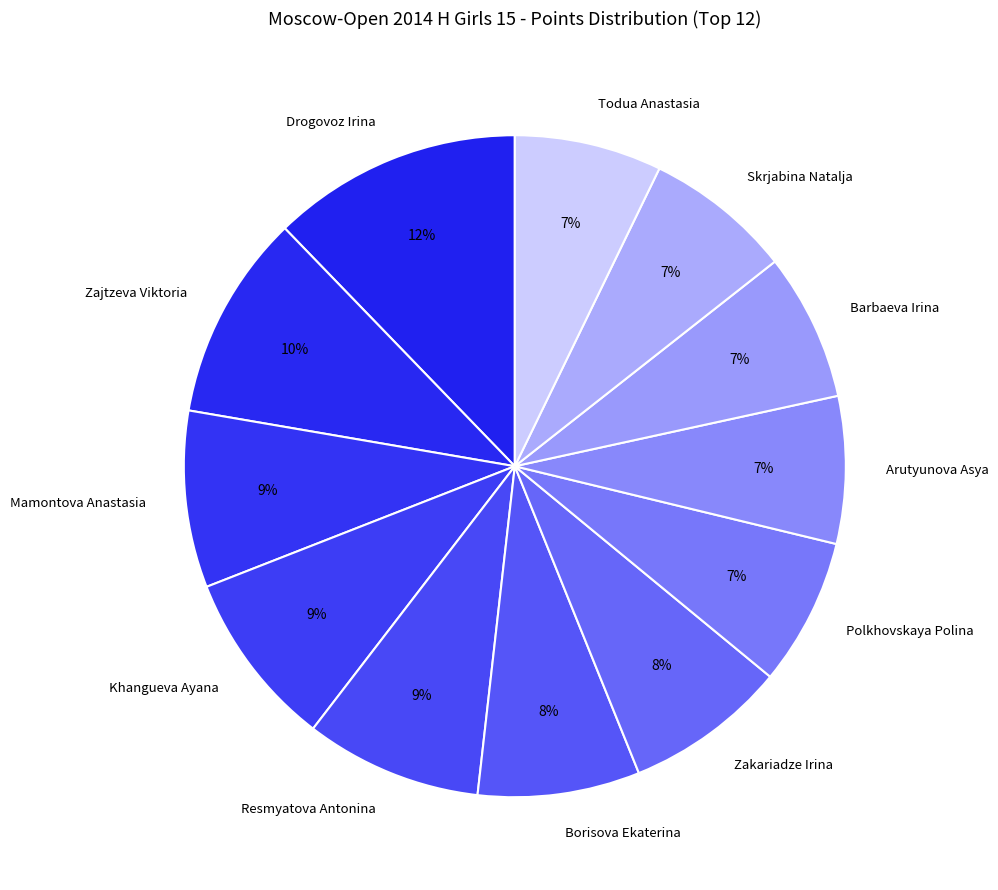

Does Drogovoz Irina represent more than half of the total?

No